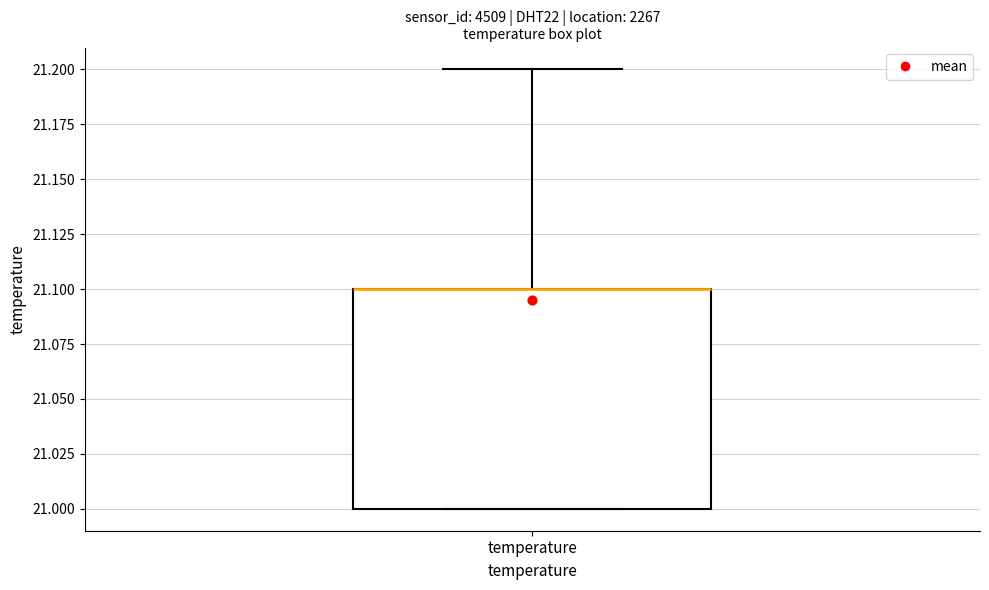

Read this box plot against the y-axis: the position of the median line, the range covered by the box, and the ends of both whiskers. The values are not printed on the chart, so give them approximately, as read against the axis.

median 21.1 (drawn on the box's upper edge), box 21.0 to 21.1, whiskers 21.0 to 21.2